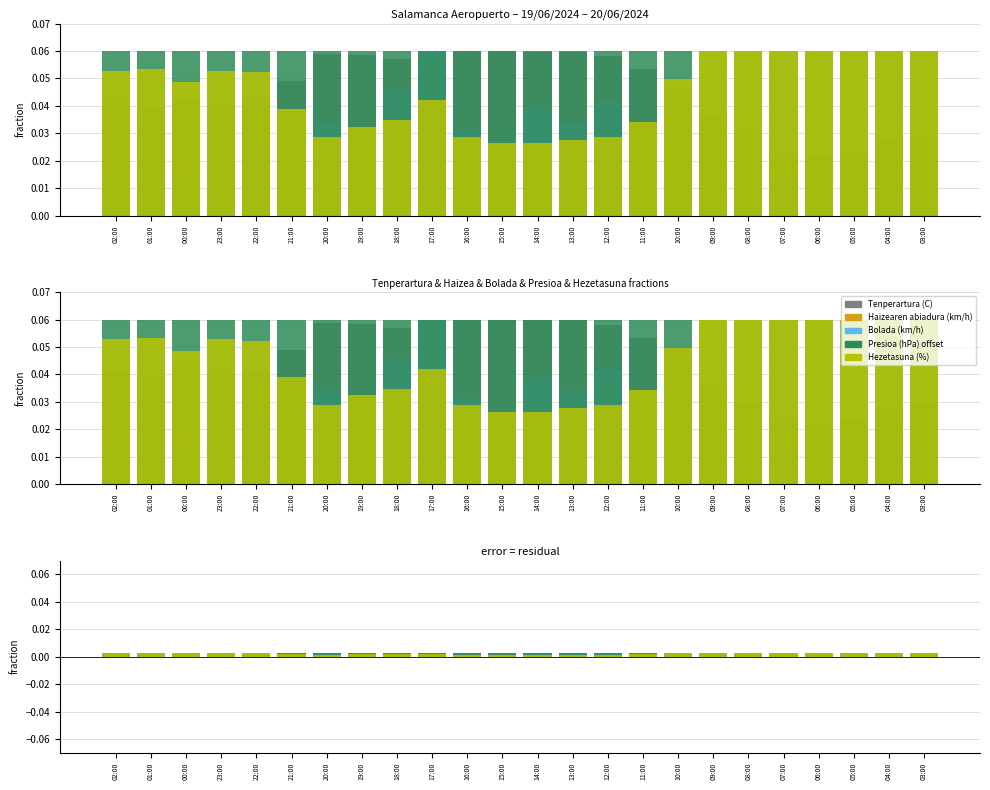

List the series in order of their peak value, highest first.

Tenperartura (C), Haizearen abiadura (km/h), Bolada (km/h), Presioa (hPa) offset, Hezetasuna (%)